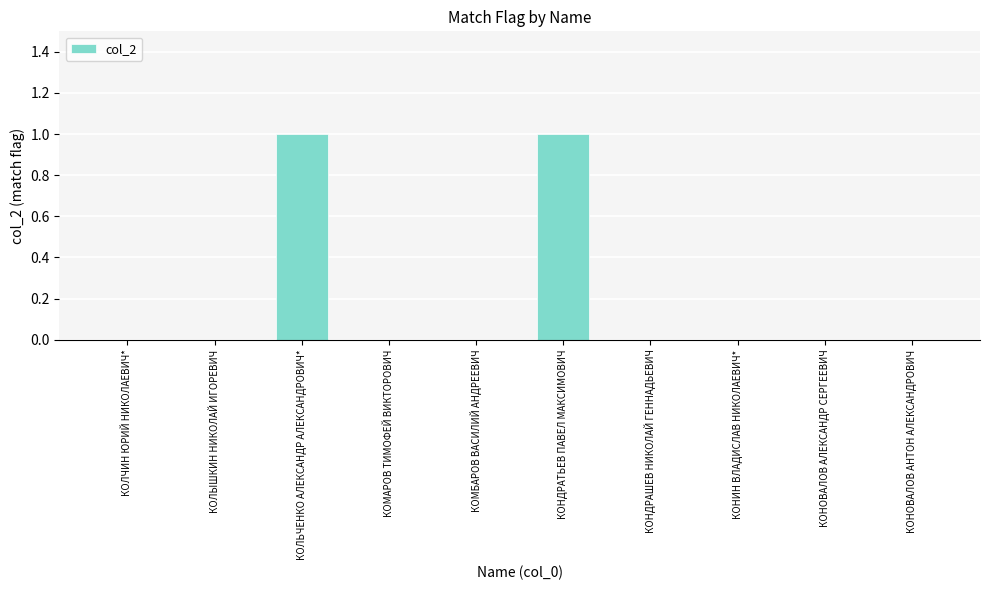

Reading left to right, transcribe all the data shown in this chart.

0	0	1	0	0	1	0	0	0	0